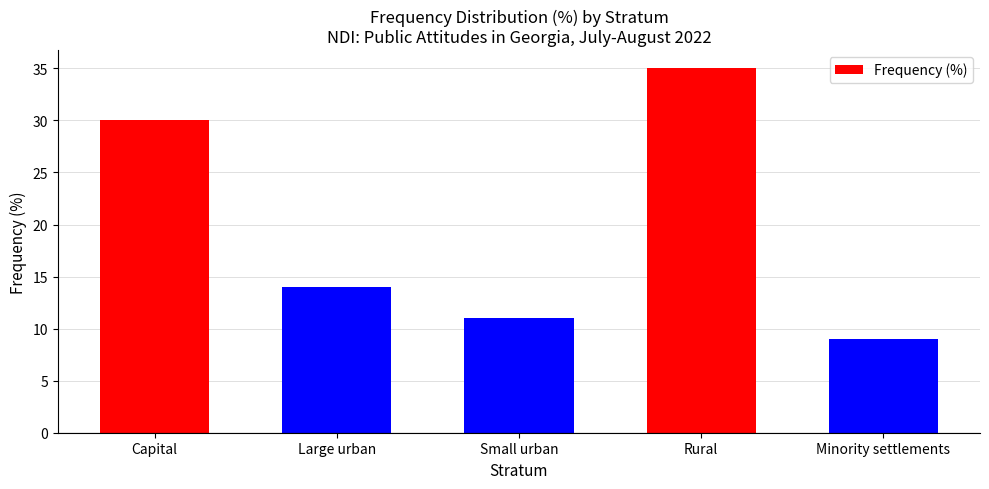

Rank the categories by value from highest to lowest.

Rural, Capital, Large urban, Small urban, Minority settlements